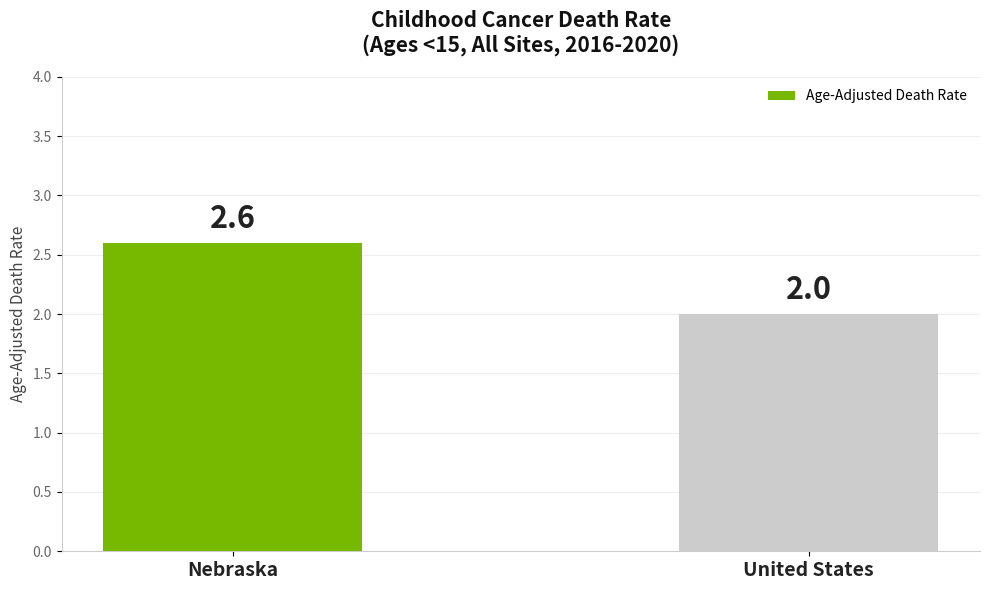

What is the label of the 2nd bar from the left?

United States